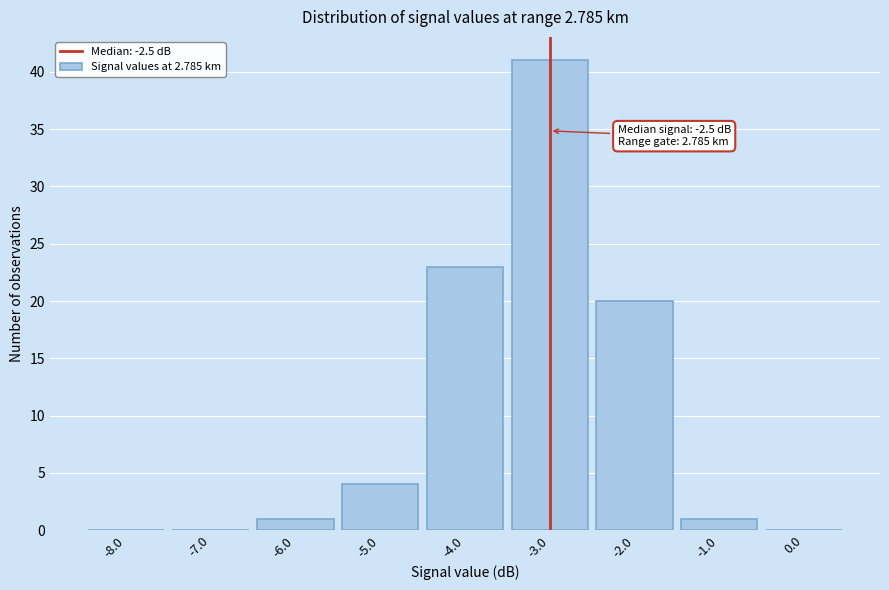

Reading left to right, what are all the values shown in this chart?

-8.0=0	-7.0=0	-6.0=1	-5.0=4	-4.0=23	-3.0=41	-2.0=20	-1.0=1	0.0=0